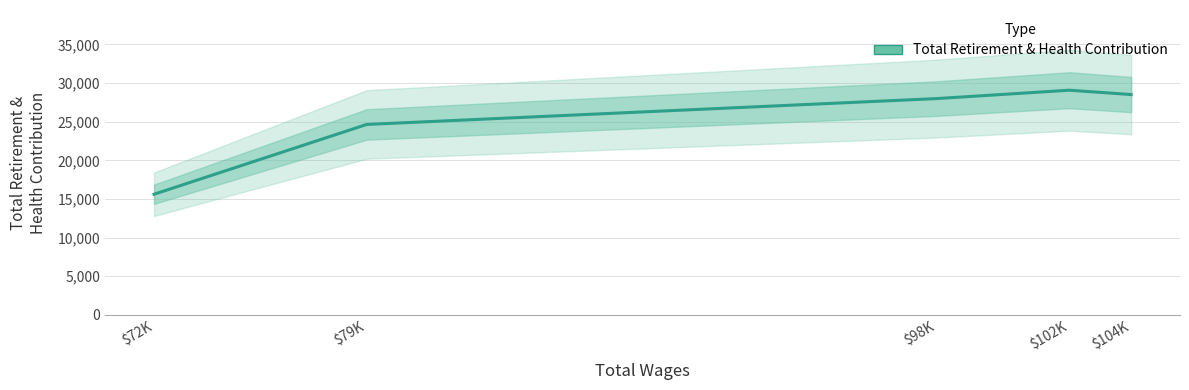

What is the greatest value displayed?

29068